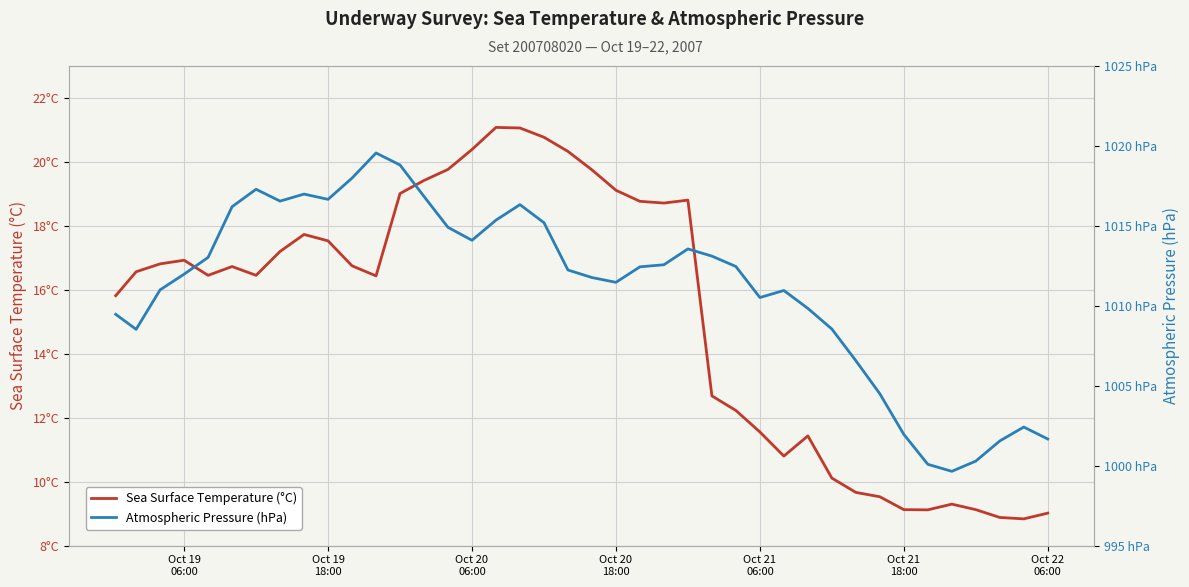

Is it true that Sea Surface Temperature (°C) equals 22.8 at Oct 20
06:00?

False